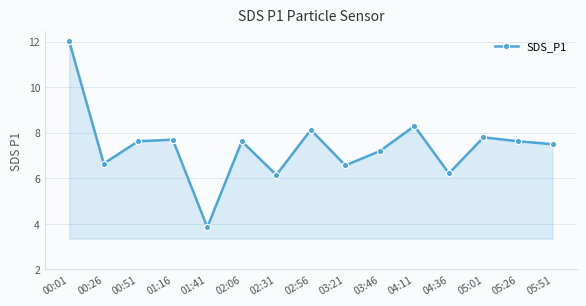

What is the change in value from 00:01 to 04:36?

-5.8